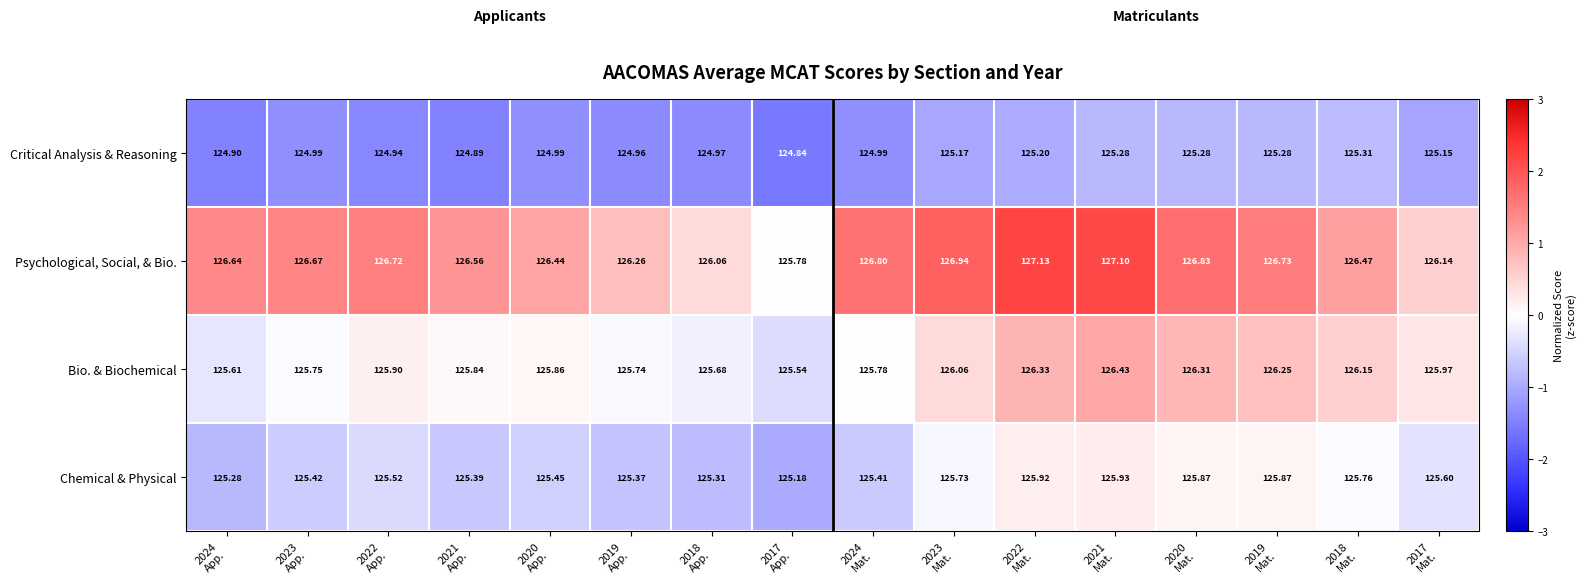

Which series has the widest spread of values?

Psychological, Social, & Bio.